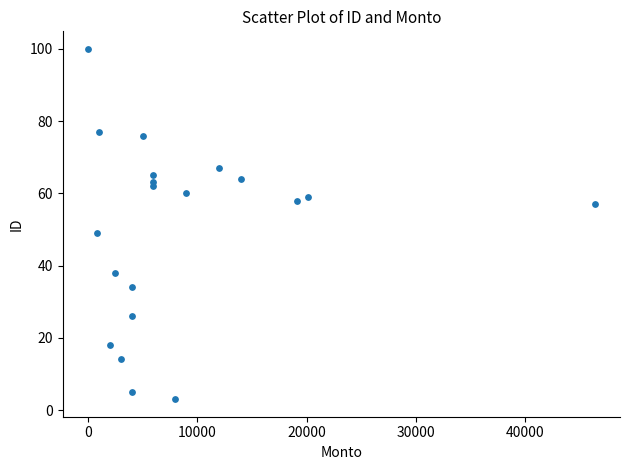

What Y value in the scatter plot is closest to 51?

49